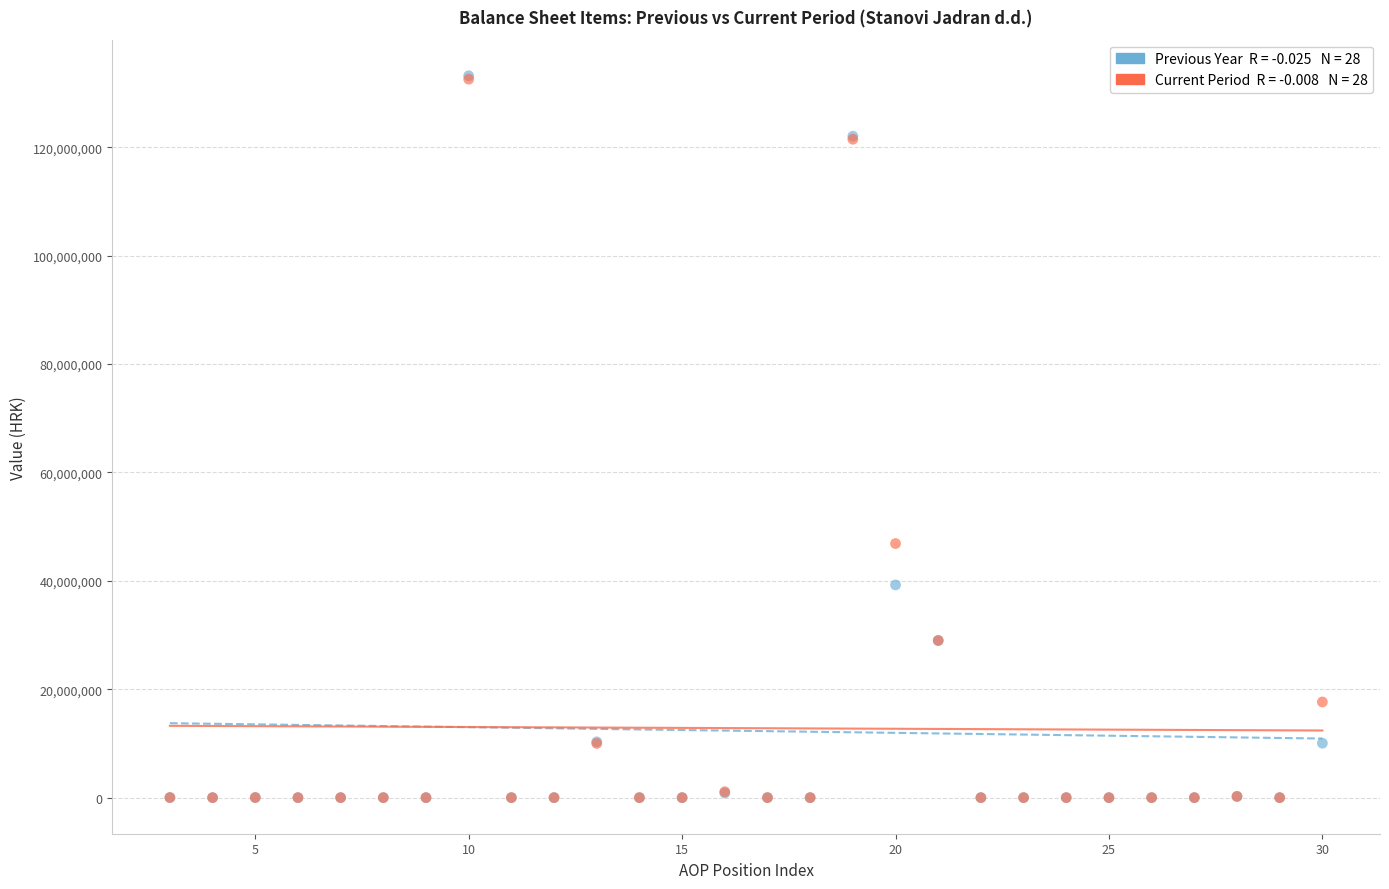

Across all series, what Y value is closest to 66594554?

46880055